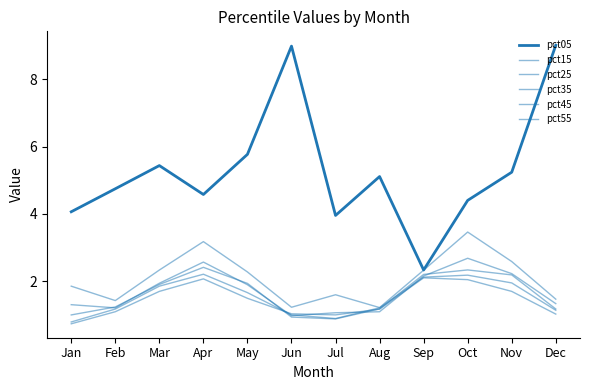

Which series changed the most between May and Oct?

pct05